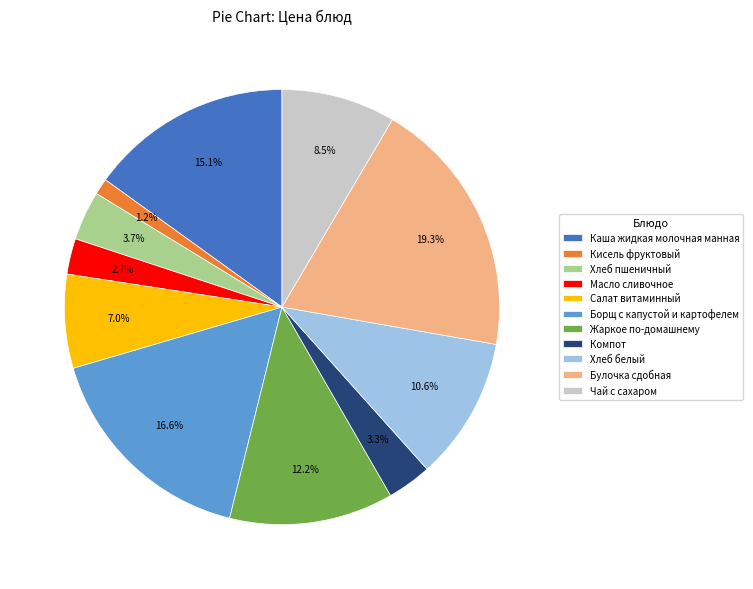

Combined, do Борщ с капустой и картофелем and Салат витаминный account for over 50%?

No